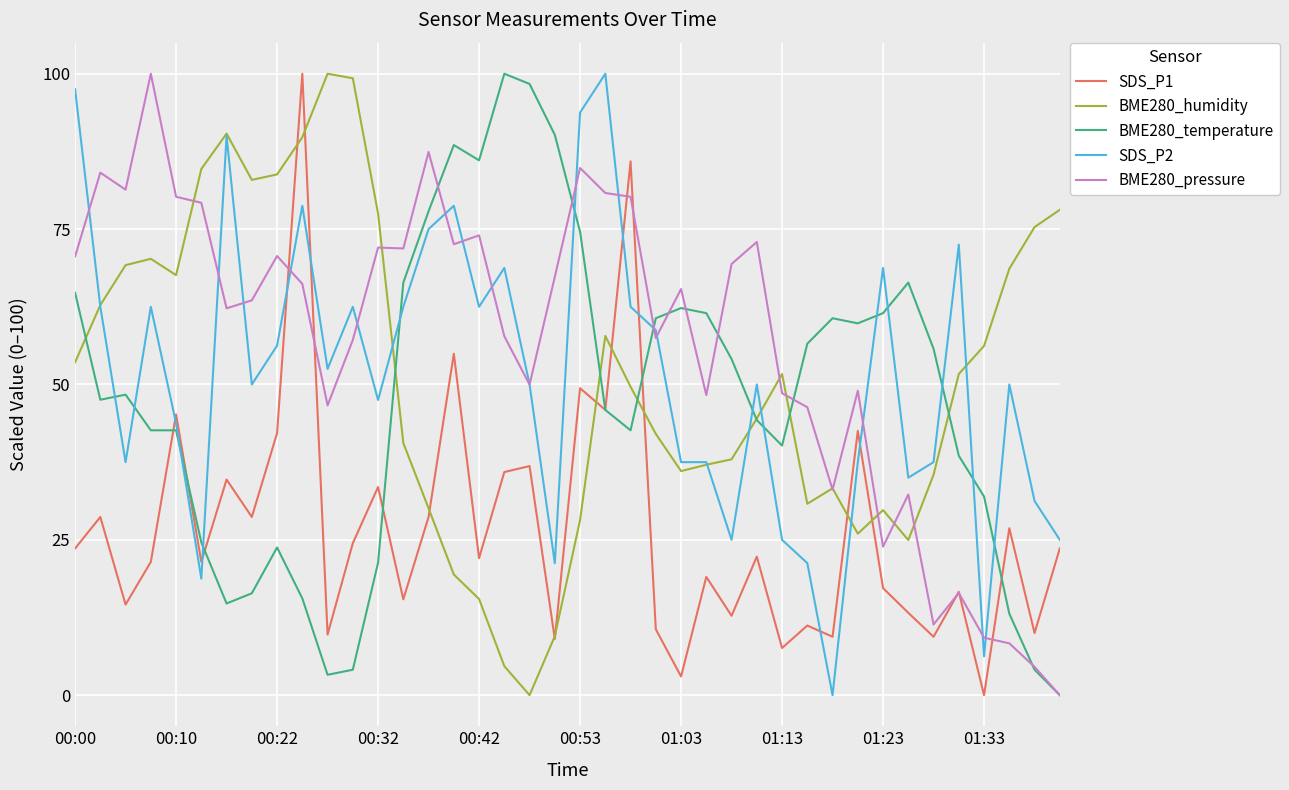

What is the greatest value displayed?

100.0